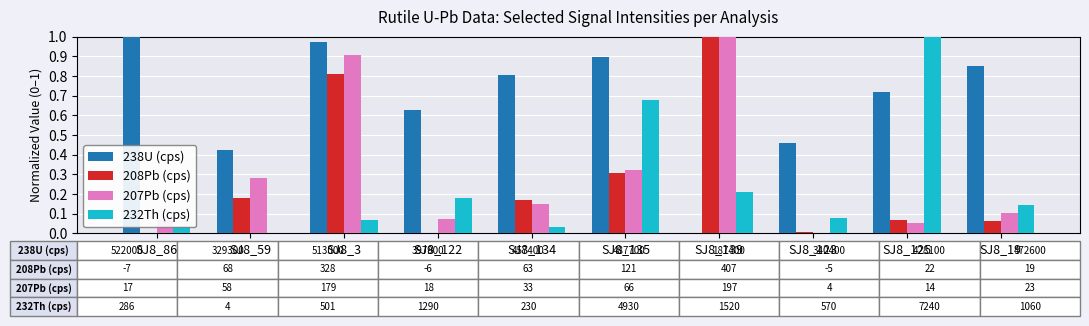

How many values in 232Th (cps) are above zero?

9